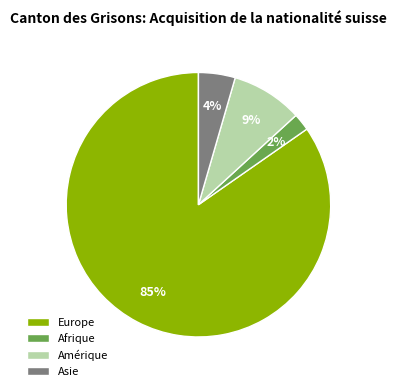

How many segments does this pie chart have?

4